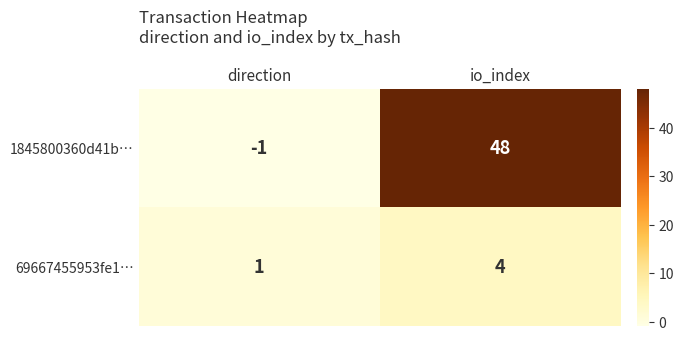

Which category has the highest value in the 1845800360d41b… series?

io_index